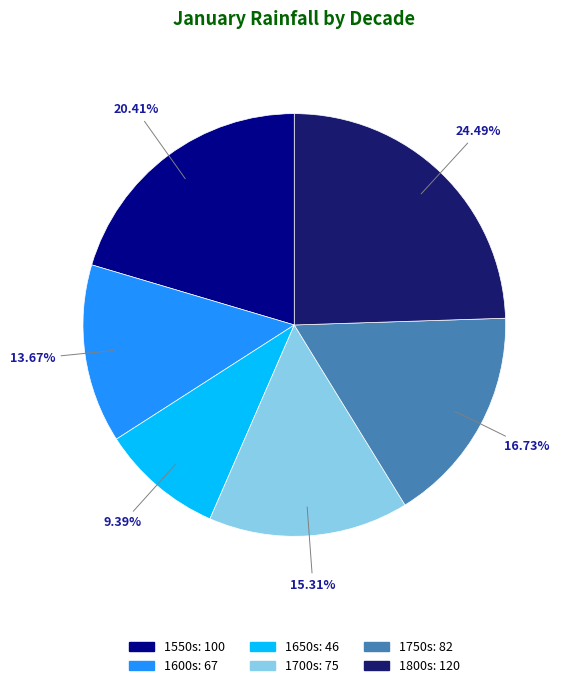

What is the smallest slice in the pie chart?

1650s